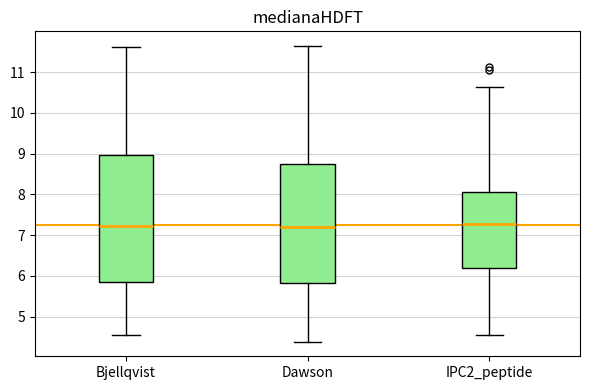

Reading left to right, read every box against the y-axis: the position of its median line, the range the box covers, and the ends of its whiskers. The values are not printed on the chart, so give them approximately, as read against the axis.

Bjellqvist: median 7.2, box 5.8 to 9.0, whiskers 4.5 to 11.6
Dawson: median 7.2, box 5.8 to 8.7, whiskers 4.4 to 11.6
IPC2_peptide: median 7.3, box 6.2 to 8.1, whiskers 4.5 to 10.6